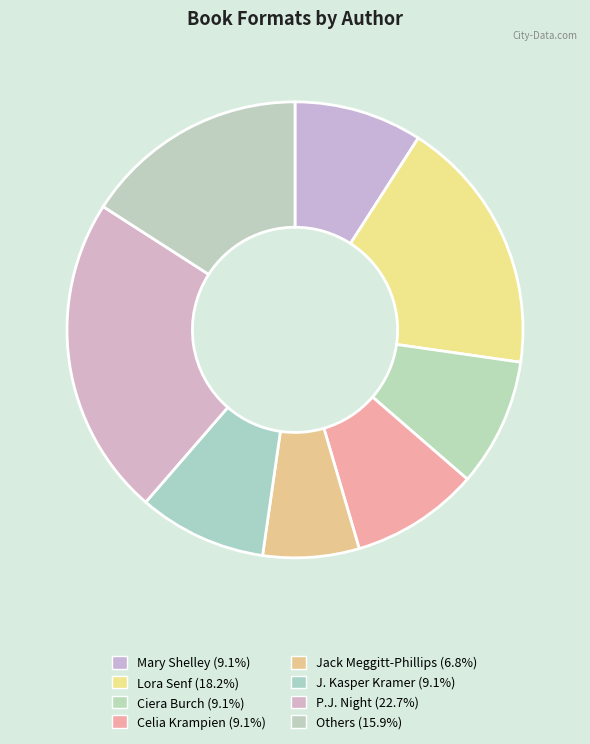

How many segments does this pie chart have?

8